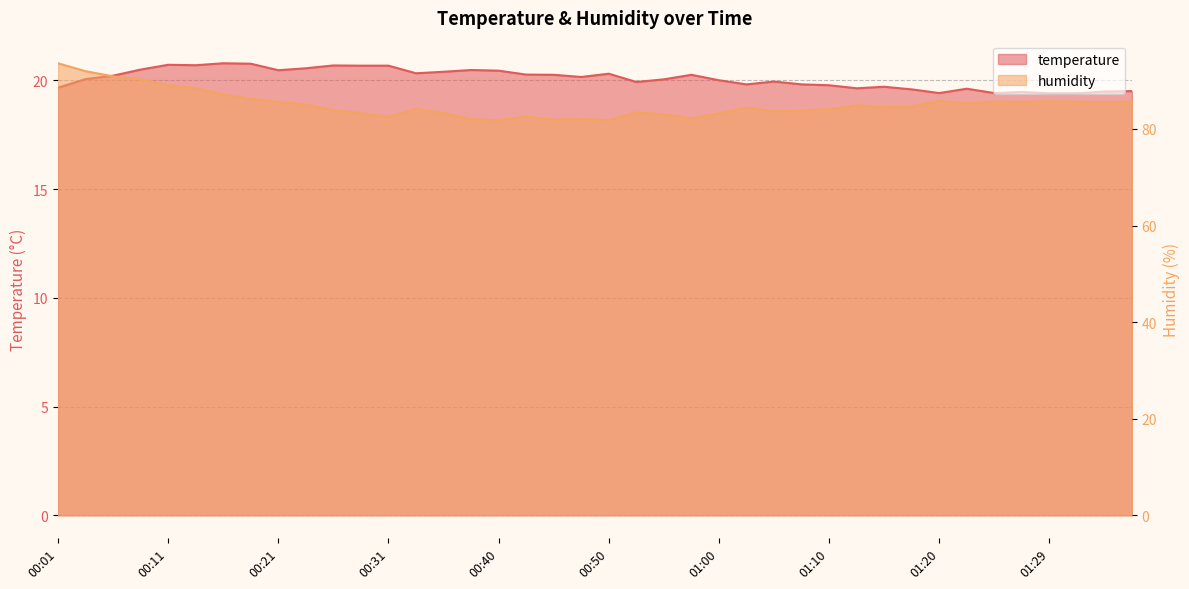

Reading left to right, transcribe all the data shown in this chart.

temperature: 00:01=19.7	00:04=20.1	00:06=20.2	00:09=20.5	00:11=20.7	00:14=20.7	00:16=20.8	00:19=20.8	00:21=20.5	00:23=20.6	00:26=20.7	00:28=20.7	00:31=20.7	00:33=20.3	00:36=20.4	00:38=20.5	00:40=20.4	00:43=20.3	00:45=20.2	00:48=20.1	00:50=20.3	00:53=19.9	00:55=20.0	00:57=20.2	01:00=20.0	01:02=19.8	01:05=19.9	01:07=19.8	01:10=19.8	01:12=19.6	01:15=19.7	01:17=19.6	01:20=19.4	01:22=19.6	01:24=19.4	01:27=19.5	01:29=19.4	01:32=19.4	01:34=19.5	01:37=19.5
humidity: 00:01=93.6	00:04=92.0	00:06=90.9	00:09=90.2	00:11=89.1	00:14=88.4	00:16=87.1	00:19=86.2	00:21=85.6	00:23=85.0	00:26=83.9	00:28=83.2	00:31=82.5	00:33=84.1	00:36=83.3	00:38=82.0	00:40=81.8	00:43=82.5	00:45=81.9	00:48=82.0	00:50=81.8	00:53=83.4	00:55=83.0	00:57=82.2	01:00=83.2	01:02=84.4	01:05=83.7	01:07=83.8	01:10=84.1	01:12=84.9	01:15=84.5	01:17=84.7	01:20=85.8	01:22=85.3	01:24=85.7	01:27=85.6	01:29=85.7	01:32=85.6	01:34=85.5	01:37=85.6